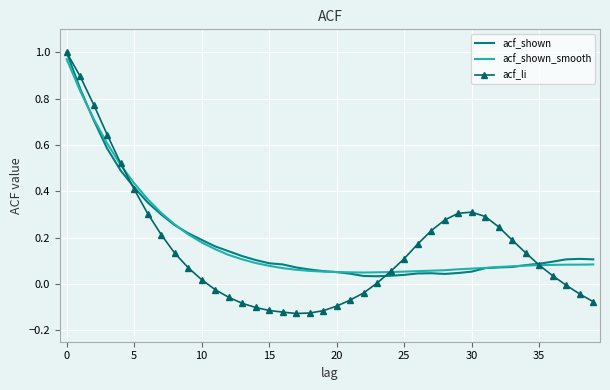

What are all the series names shown in the legend?

acf_shown, acf_shown_smooth, acf_li